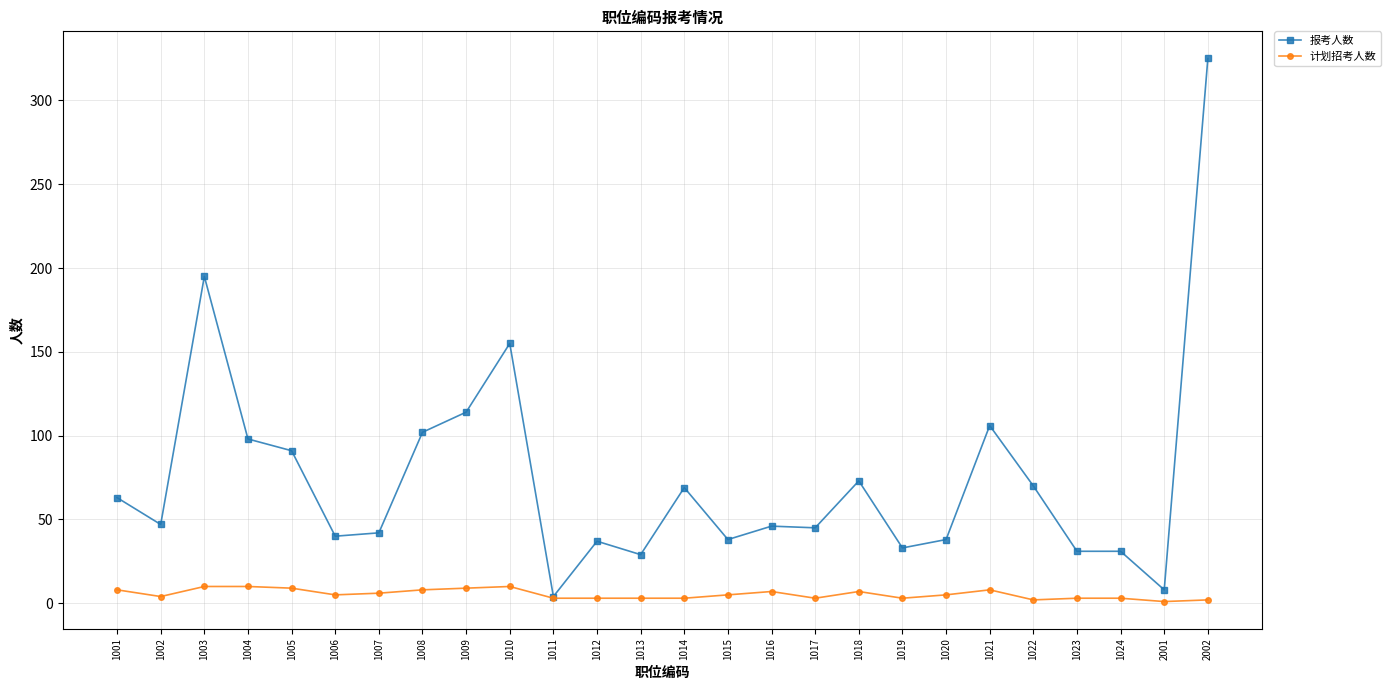

What are all the series names shown in the legend?

报考人数, 计划招考人数